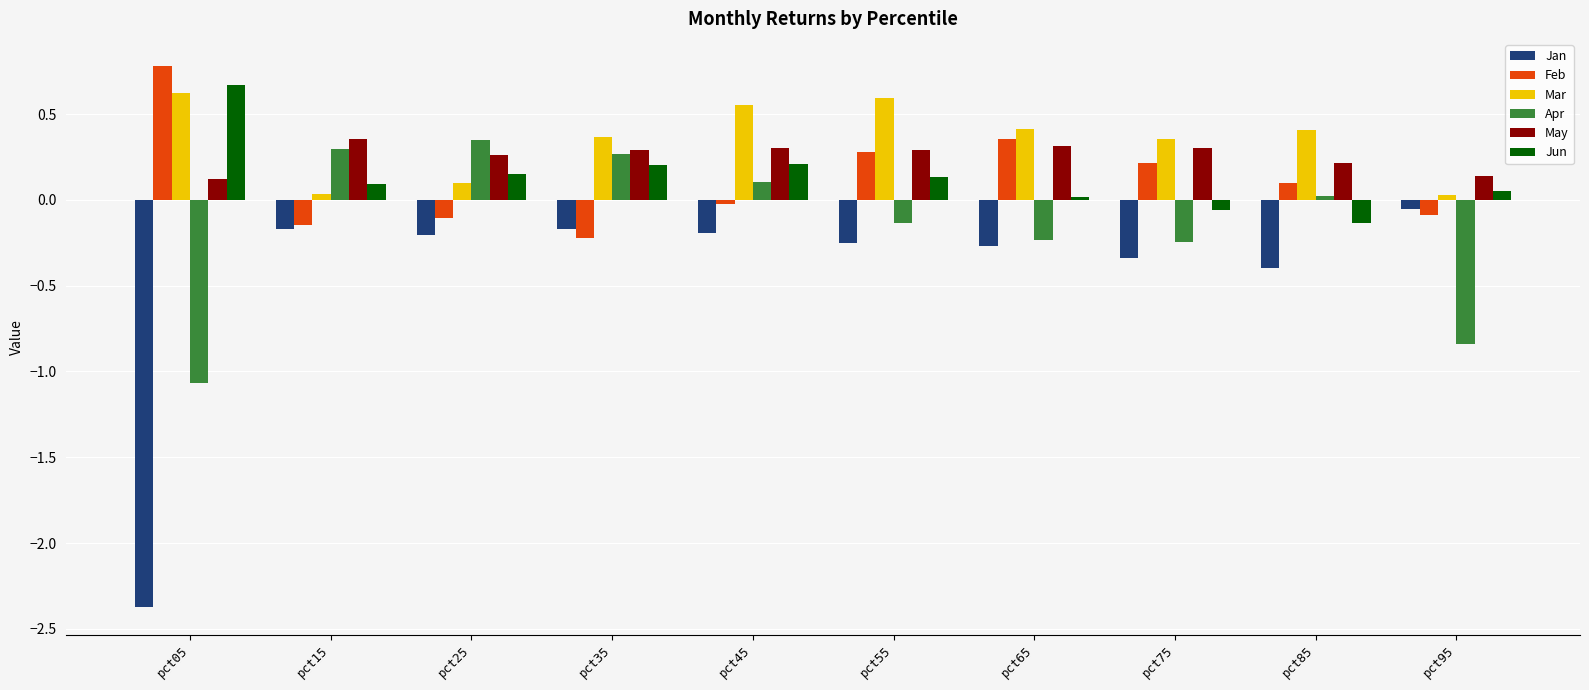

True or false: Feb has a value of 0.8 at pct05.

True